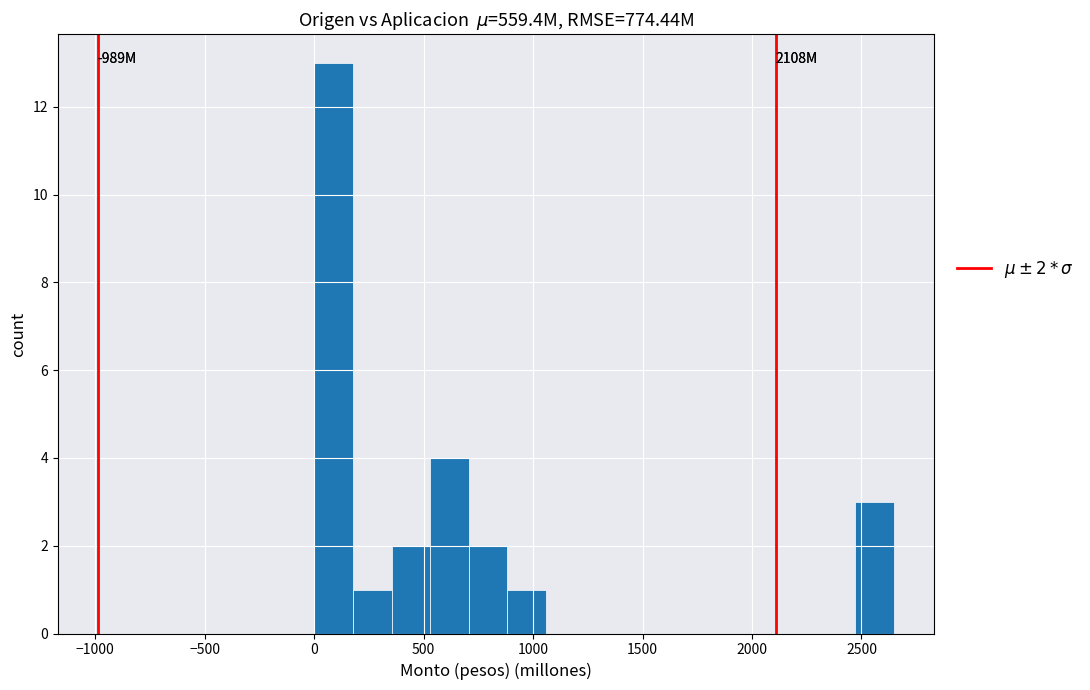

Read against the x-axis, roughly where is the centre of the tallest bar?

100